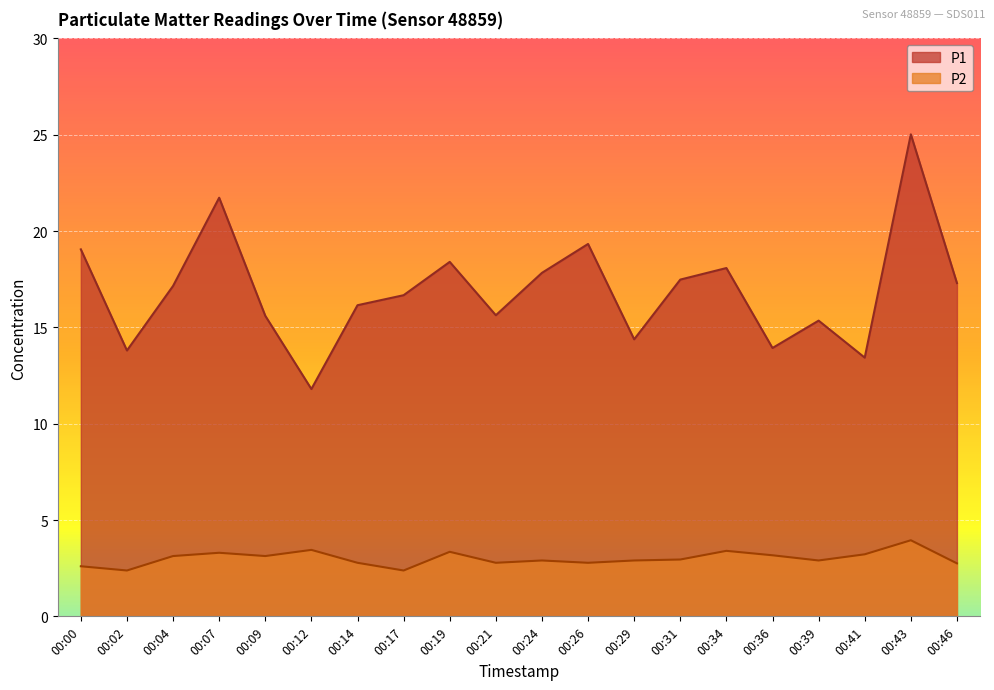

What is the average value of the P1 series?

16.9